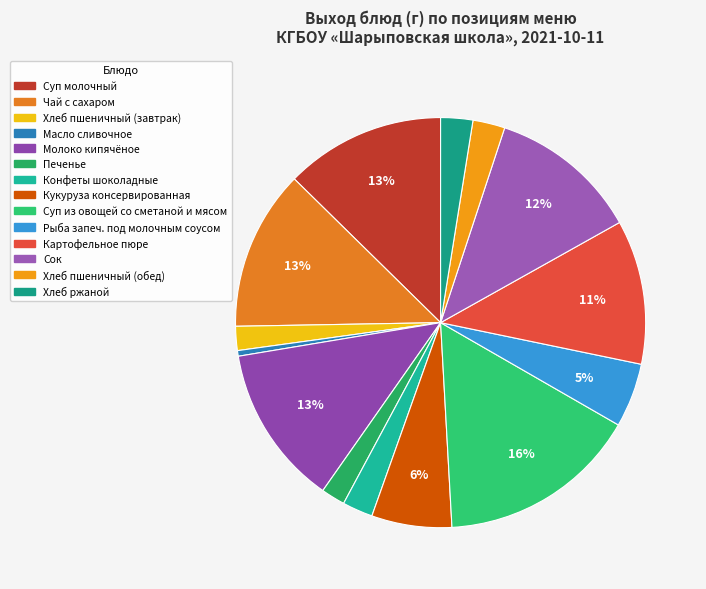

To the nearest percent, what is the average slice percentage?

7%